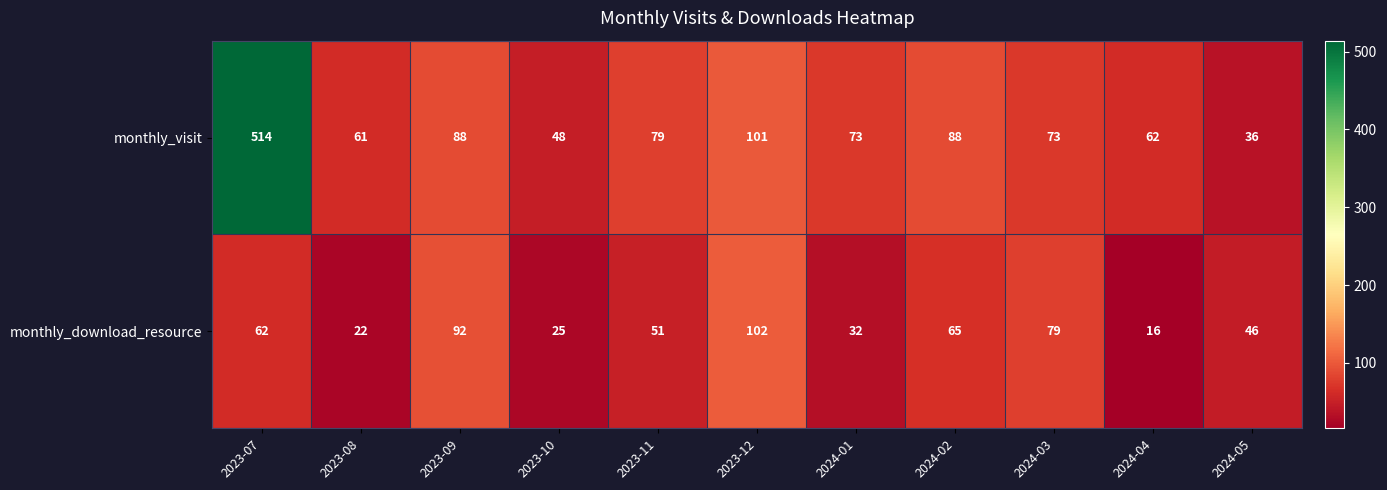

Reading right to left, transcribe all the data shown in this chart.

monthly_visit: 36	62	73	88	73	101	79	48	88	61	514
monthly_download_resource: 46	16	79	65	32	102	51	25	92	22	62